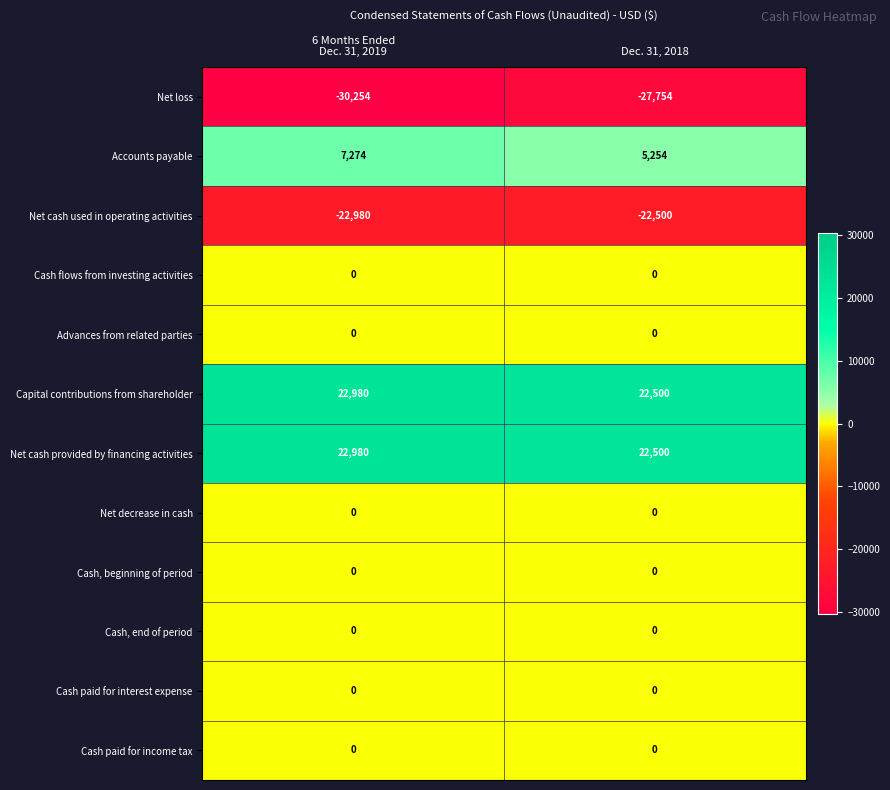

Which label corresponds to the smallest value in the chart?

6 Months Ended
Dec. 31, 2019